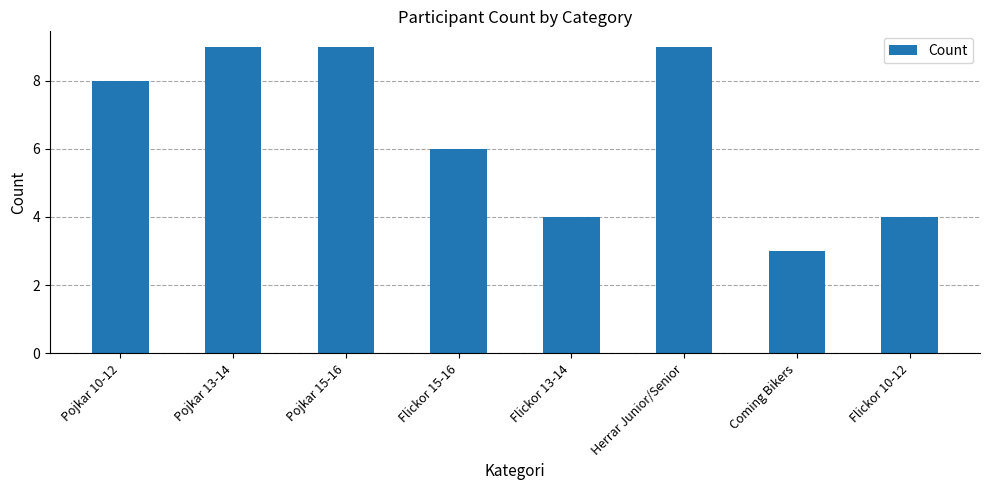

What is the difference between the maximum and second lowest values?

5